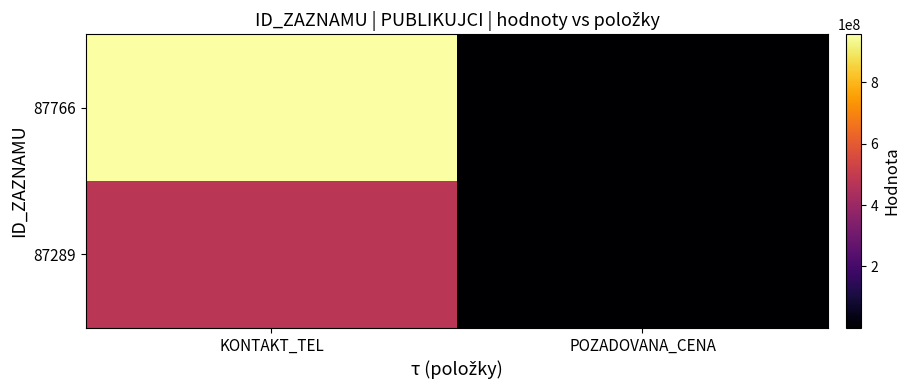

Which label corresponds to the smallest value in the chart?

POZADOVANA_CENA